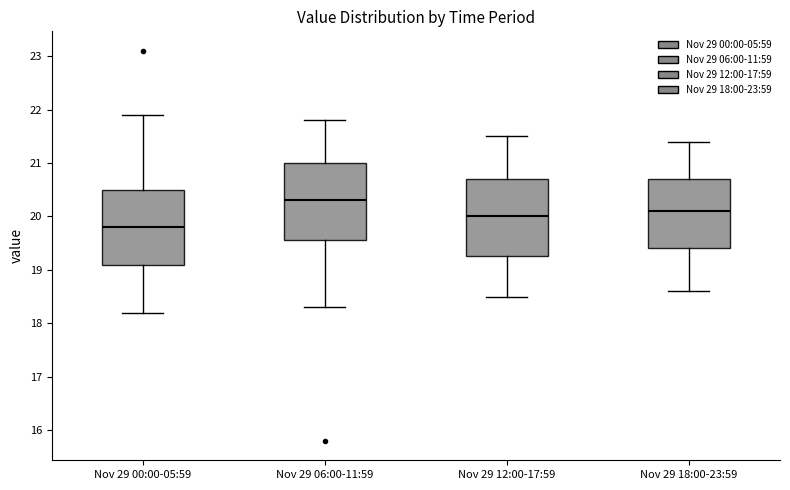

Reading left to right, read every box against the y-axis: the position of its median line, the range the box covers, and the ends of its whiskers. The values are not printed on the chart, so give them approximately, as read against the axis.

Nov 29 00:00-05:59: median 19.8, box 19.1 to 20.5, whiskers 18.2 to 21.9
Nov 29 06:00-11:59: median 20.3, box 19.6 to 21.0, whiskers 18.3 to 21.8
Nov 29 12:00-17:59: median 20.0, box 19.3 to 20.7, whiskers 18.5 to 21.5
Nov 29 18:00-23:59: median 20.1, box 19.4 to 20.7, whiskers 18.6 to 21.4